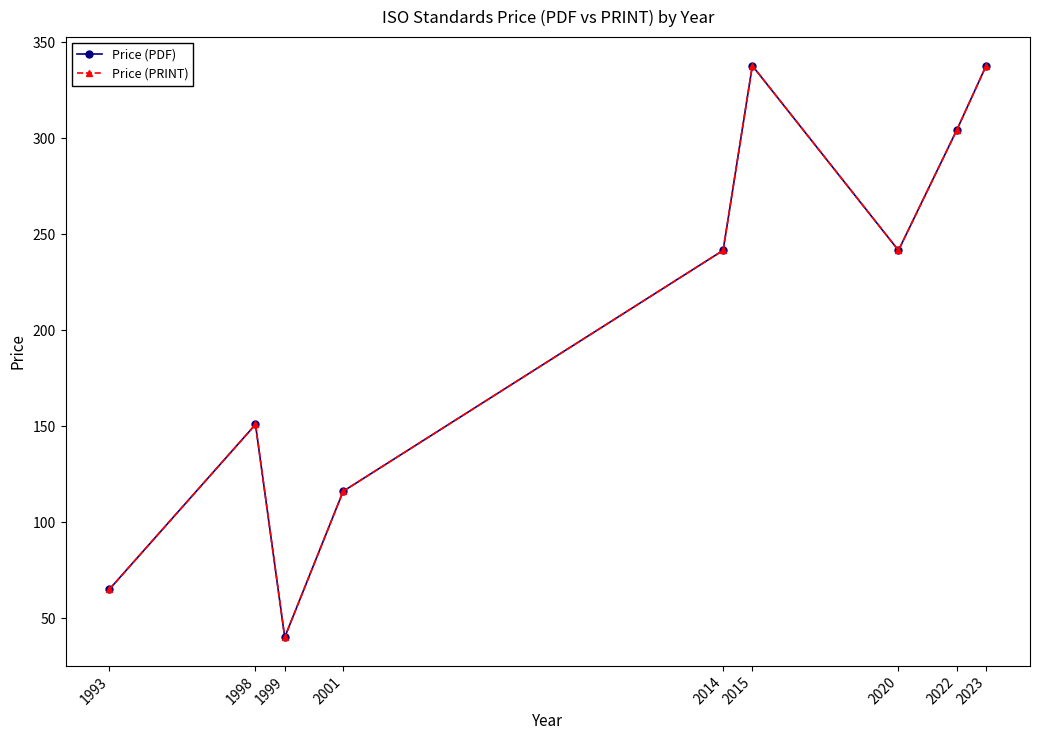

How many interior local valleys does the Price (PRINT) series have?

2